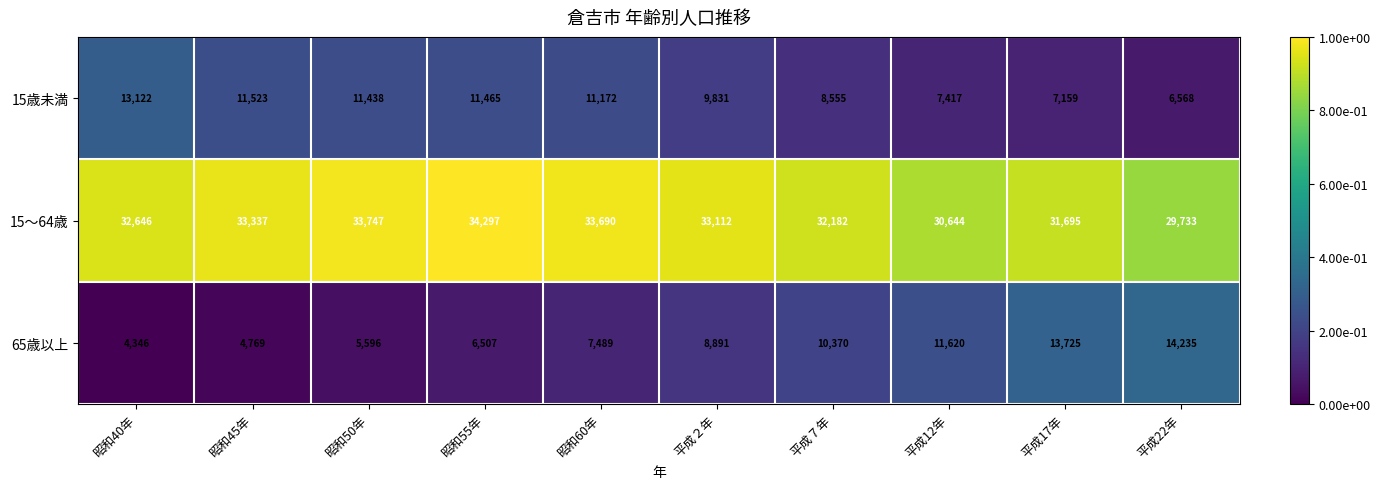

Between 昭和50年 and 平成17年, which series saw the biggest shift?

65歳以上